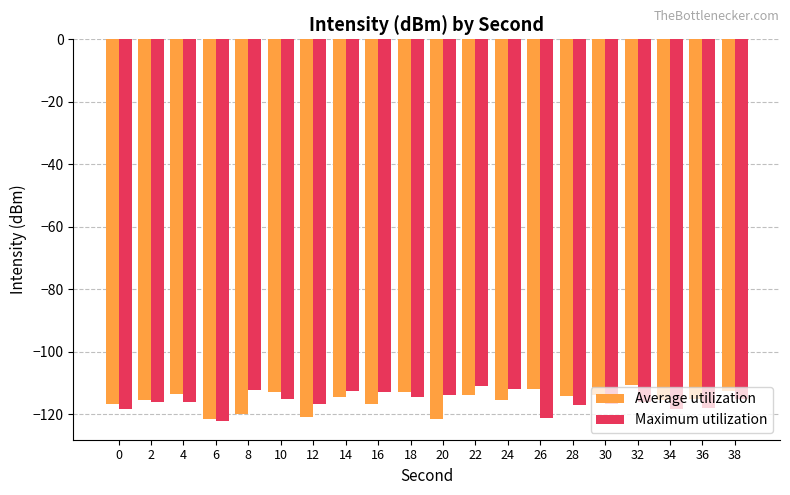

Count the number of categories in the chart.

20